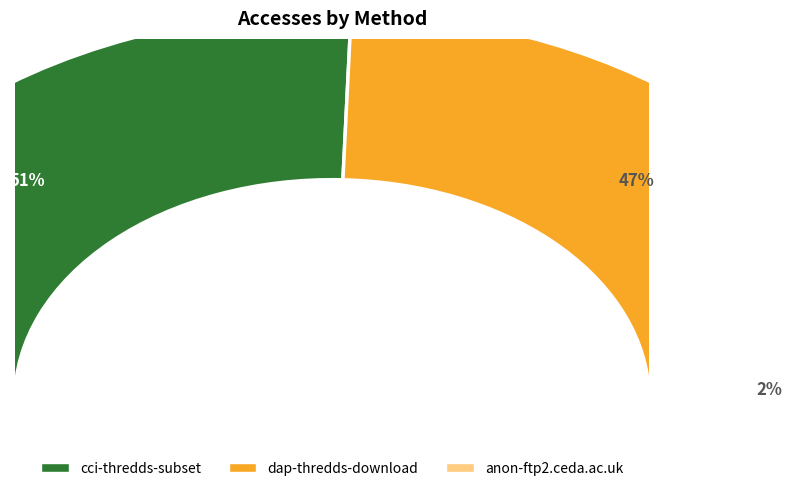

True or false: cci-thredds-subset accounts for 51% of the total.

True